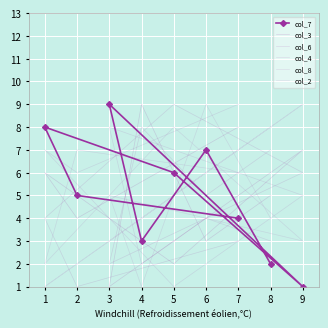

At which label does col_2 reach its peak?

9